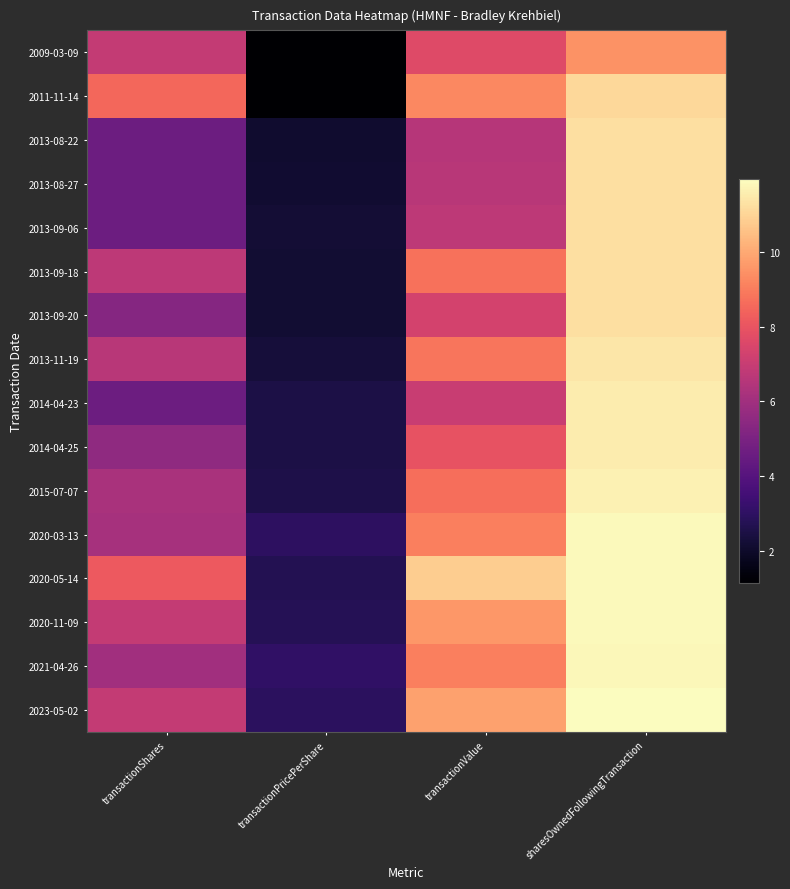

At sharesOwnedFollowingTransaction, list the series in order from largest to smallest.

2023-05-02, 2020-11-09, 2020-05-14, 2020-03-13, 2021-04-26, 2015-07-07, 2014-04-25, 2014-04-23, 2013-11-19, 2013-09-20, 2013-09-18, 2013-09-06, 2013-08-27, 2013-08-22, 2011-11-14, 2009-03-09